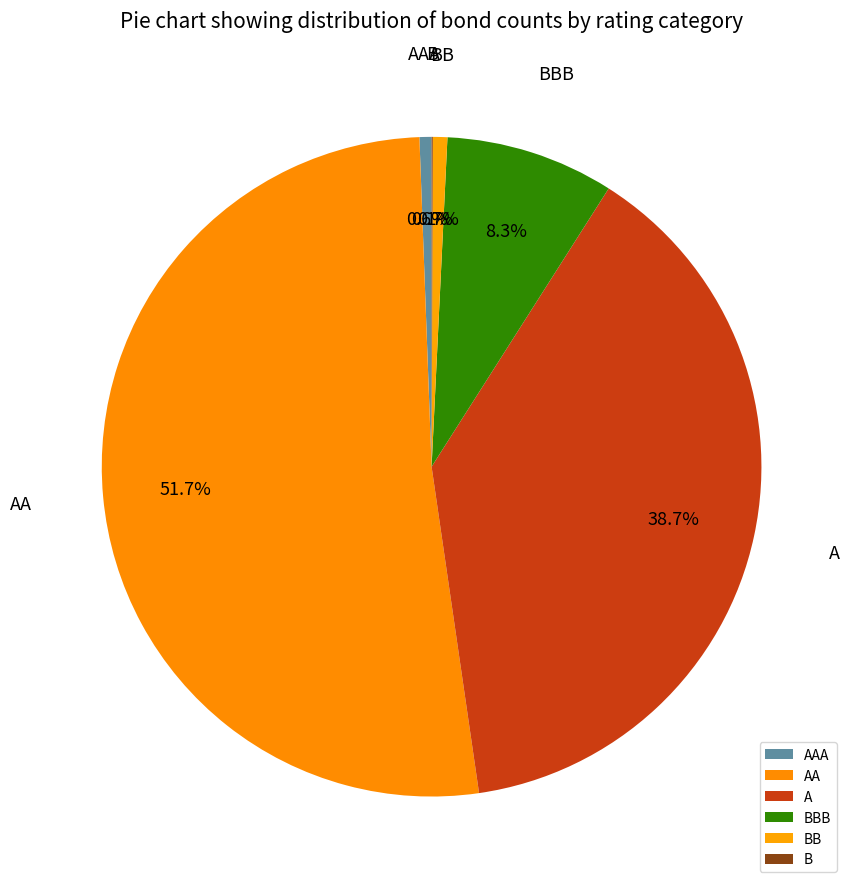

How much of the chart is everything except A?

61.3%